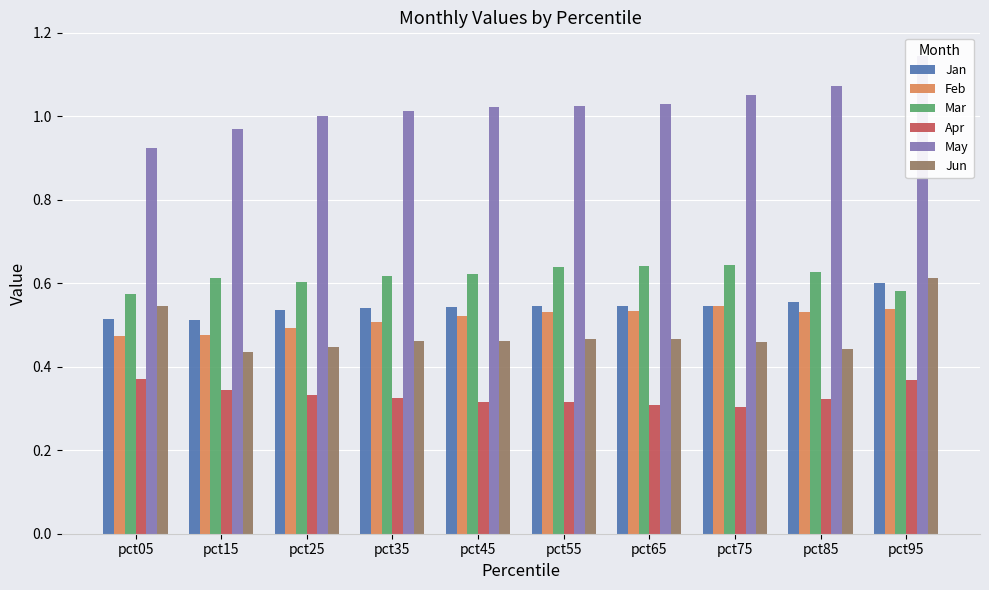

What are all the series names shown in the legend?

Jan, Feb, Mar, Apr, May, Jun